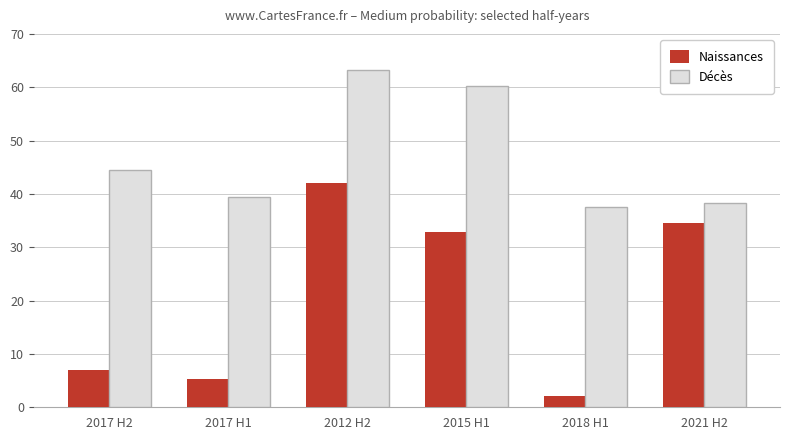

Which category has the highest value in the Naissances series?

2012 H2